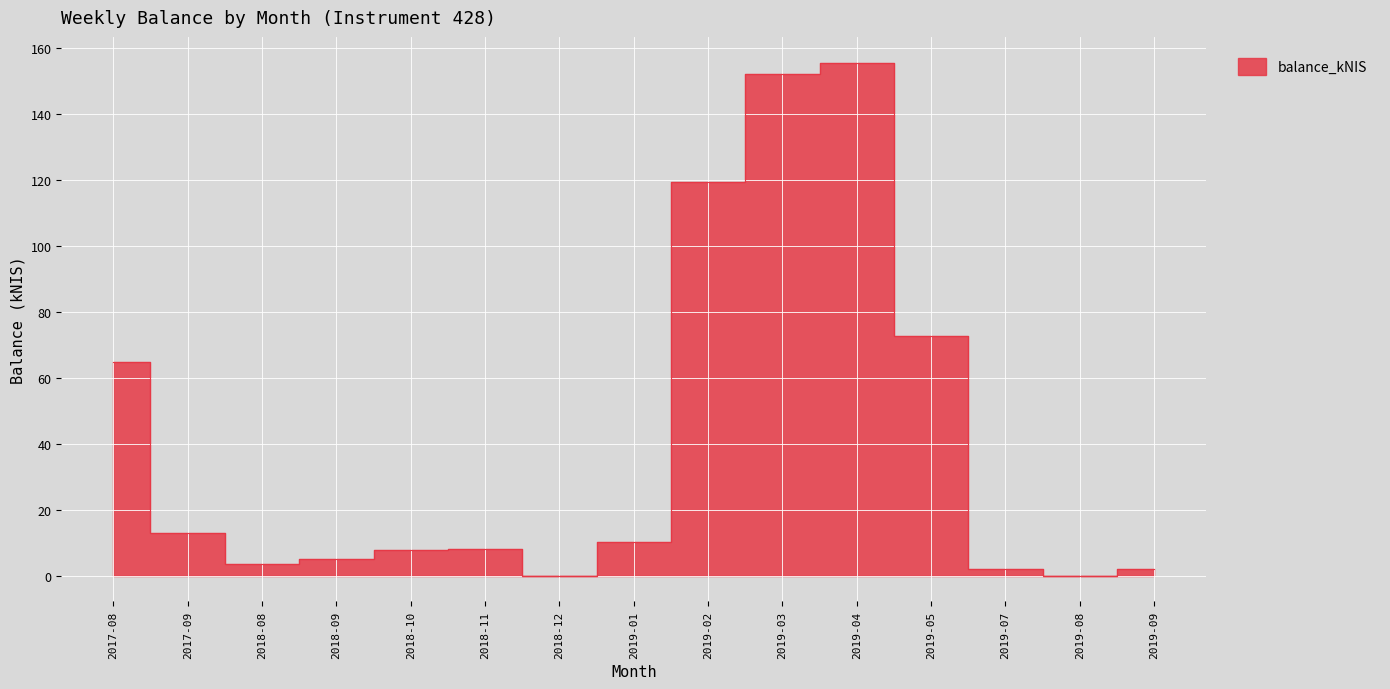

What is the sum of the values at 2019-07 and 2017-09?

15.2